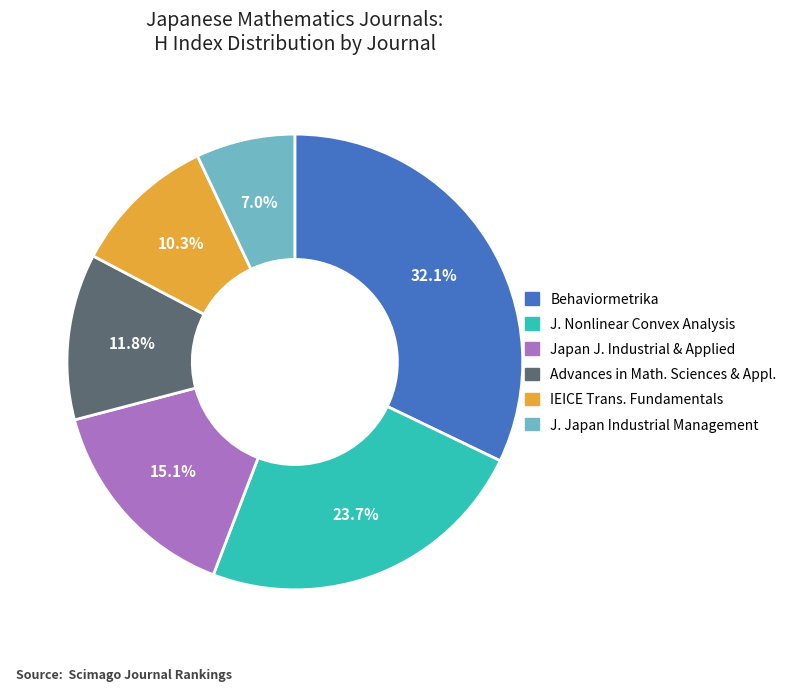

Does any single category account for the majority?

No